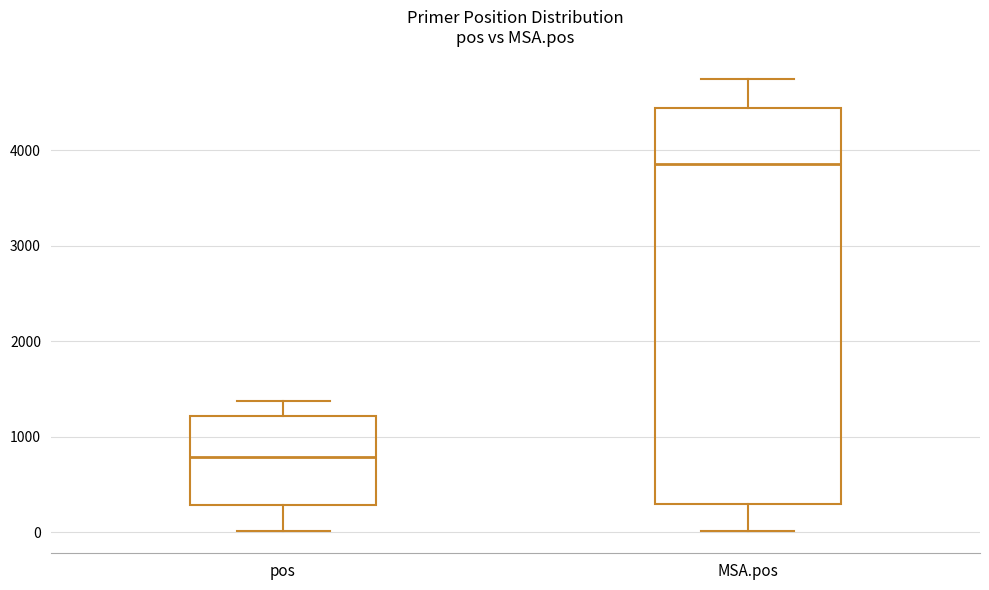

Comparing the boxes themselves (not the whiskers), which one is the tallest?

MSA.pos